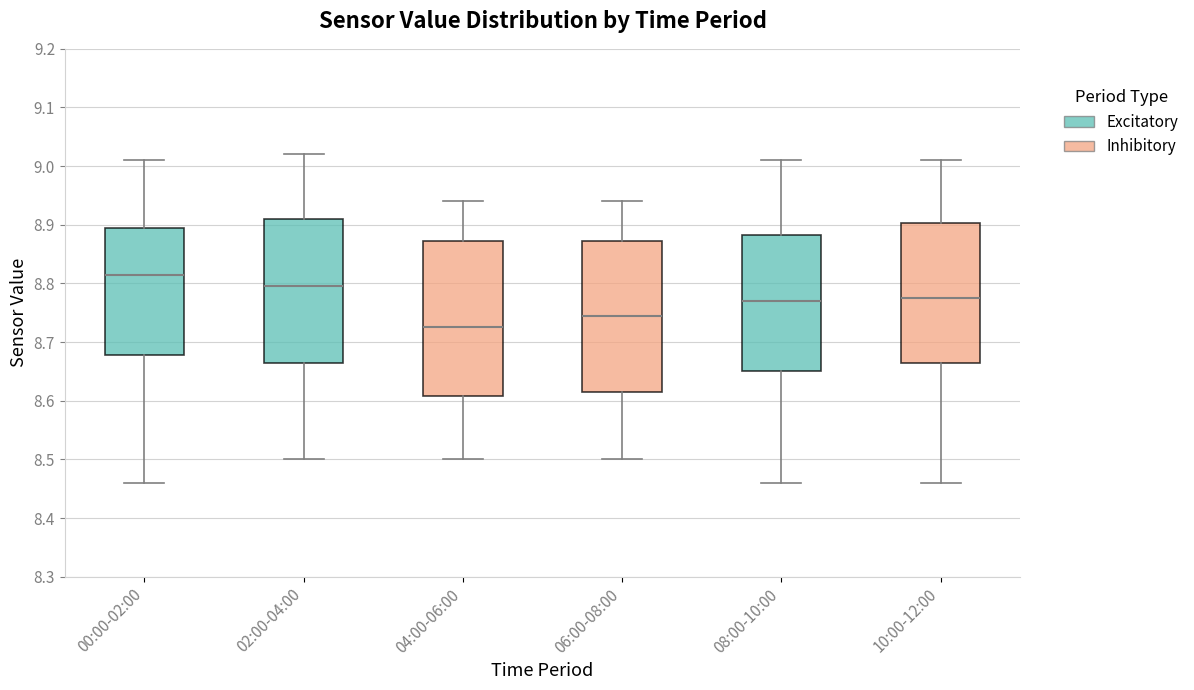

Which box's median line is the lowest?

04:00-06:00